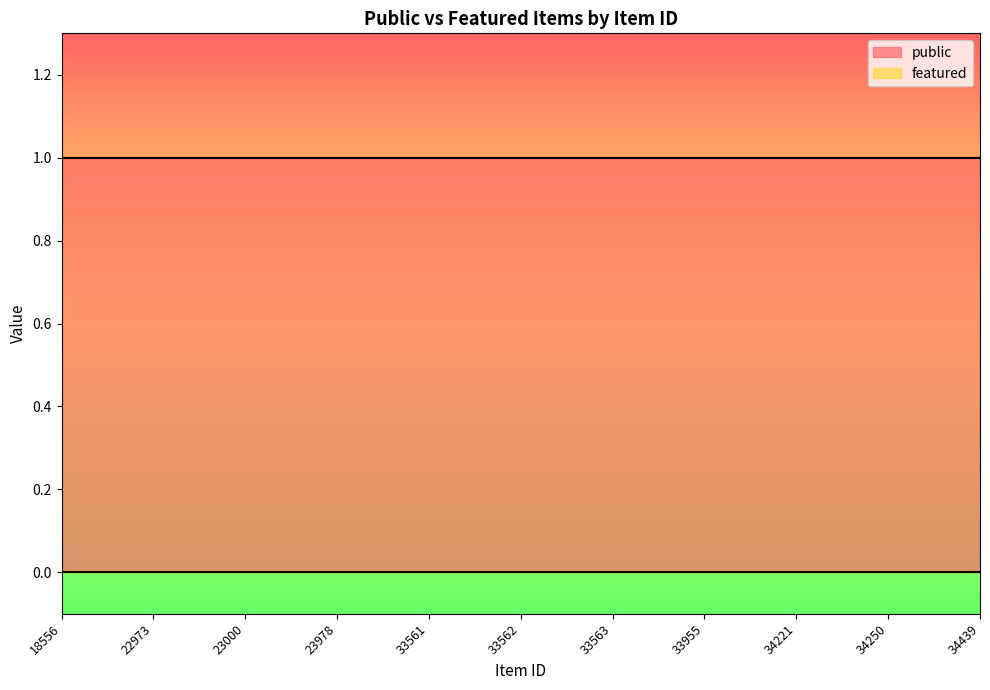

At how many categories does at least one series exceed 0?

11